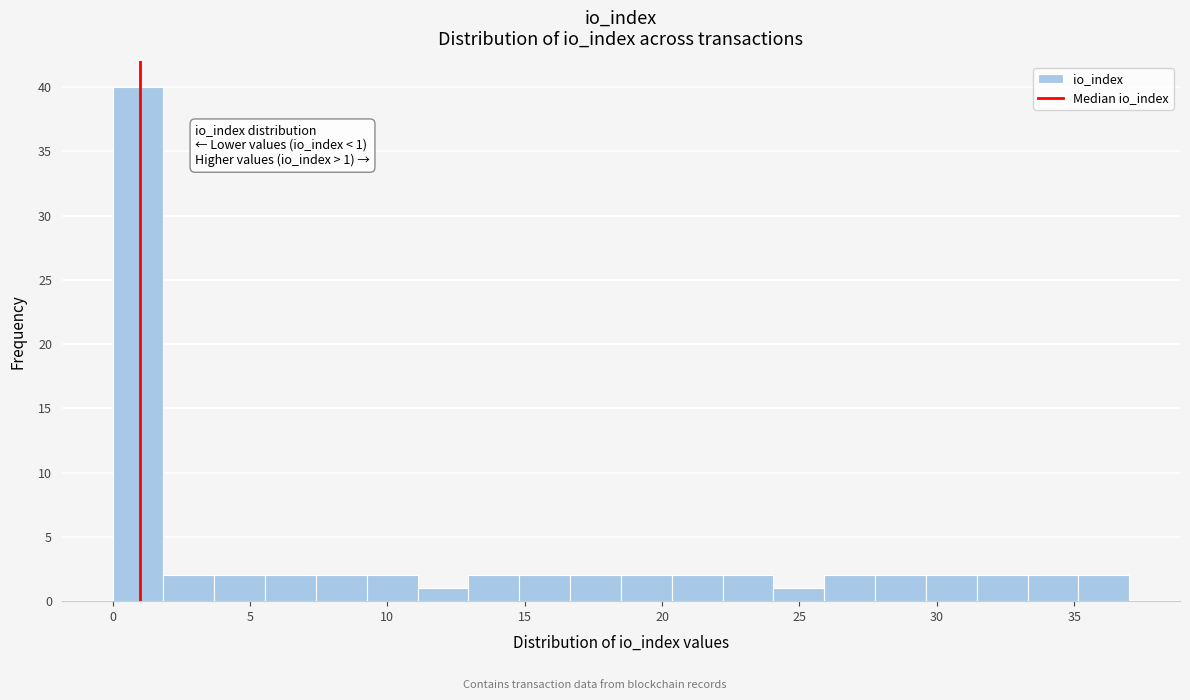

Around what value on the x-axis is the tallest bar? Give the approximate position of its centre, as read against the axis.

1.0